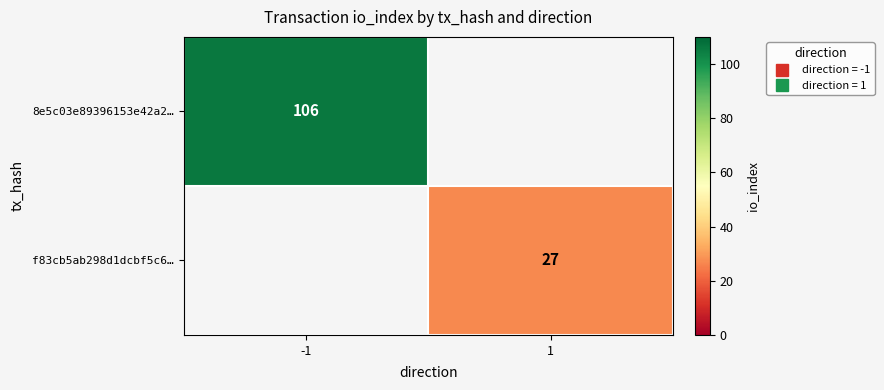

The value of f83cb5ab298d1dcbf5c6… at 1 is 27.0. True or false?

True